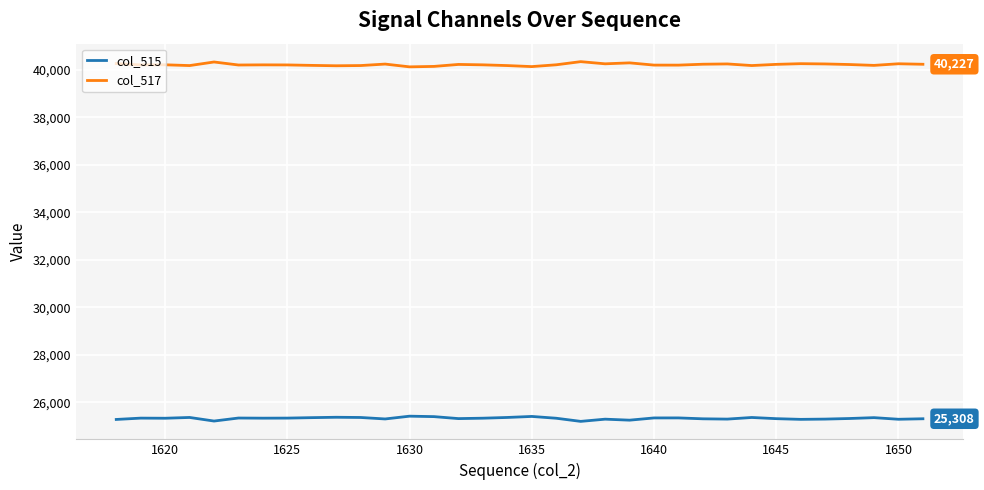

True or false: col_517 and col_515 intersect in this chart.

False